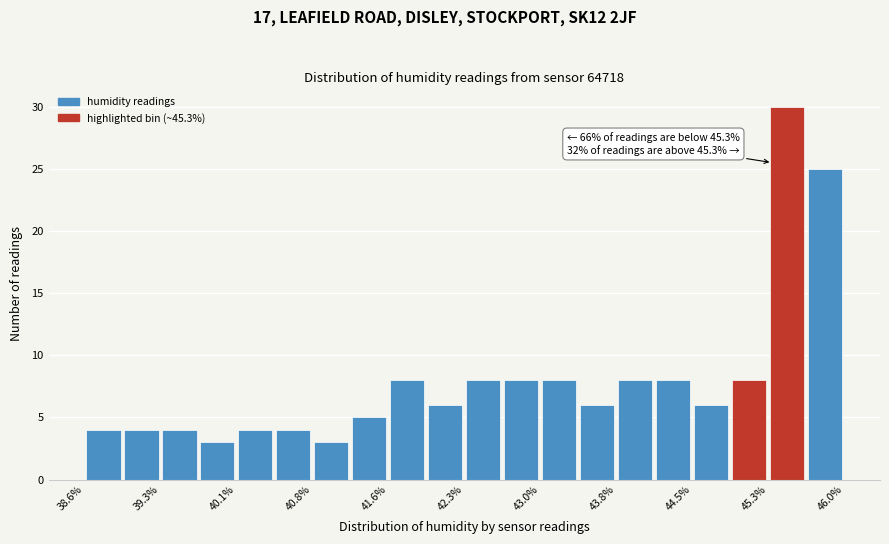

Around what value on the x-axis is the tallest bar? Give the approximate position of its centre, as read against the axis.

45.4